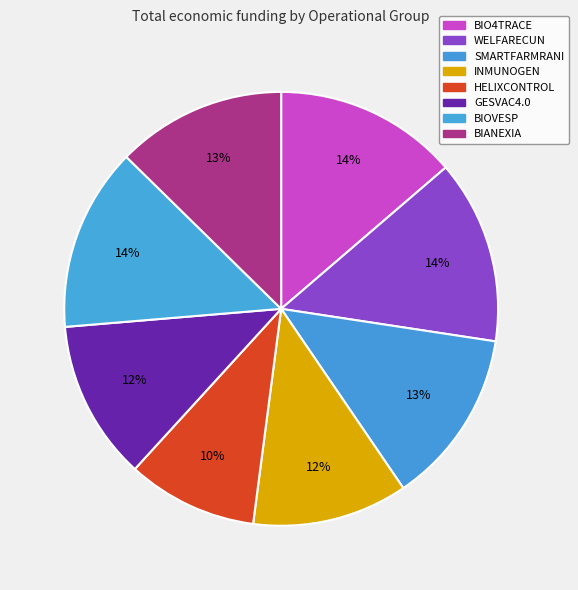

Count the number of slices in the pie.

8